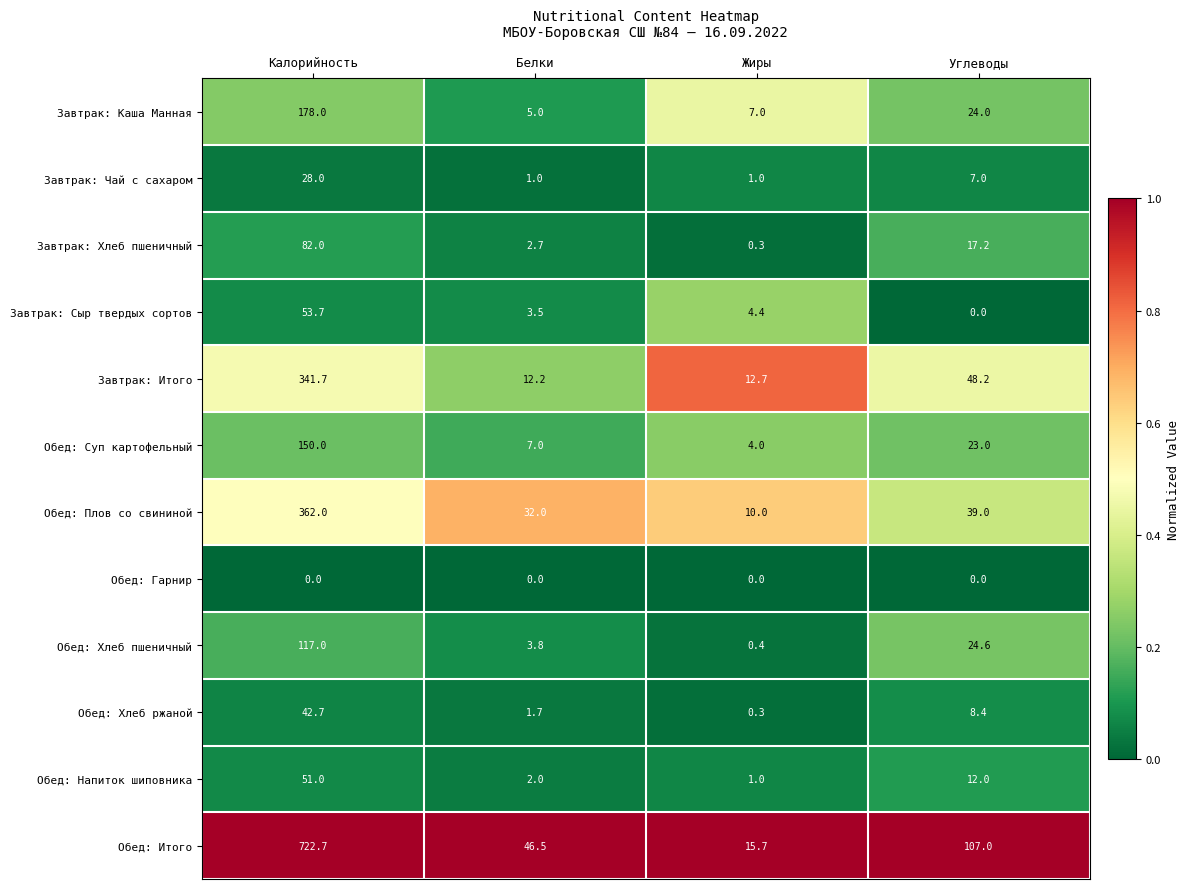

What is the difference between the highest and lowest values at Углеводы?

107.0